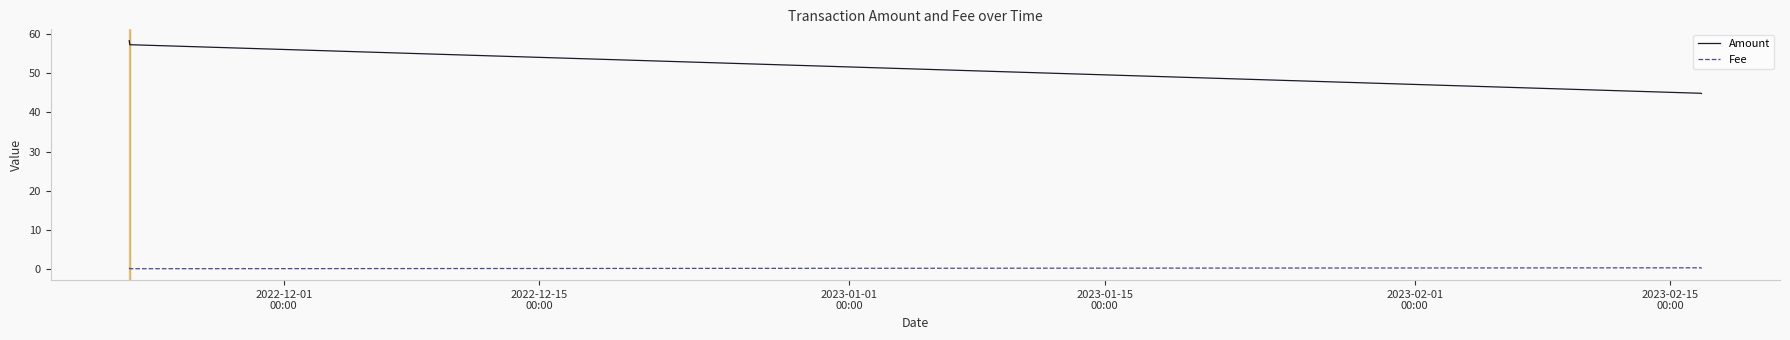

True or false: Fee and Amount cross at least once.

False